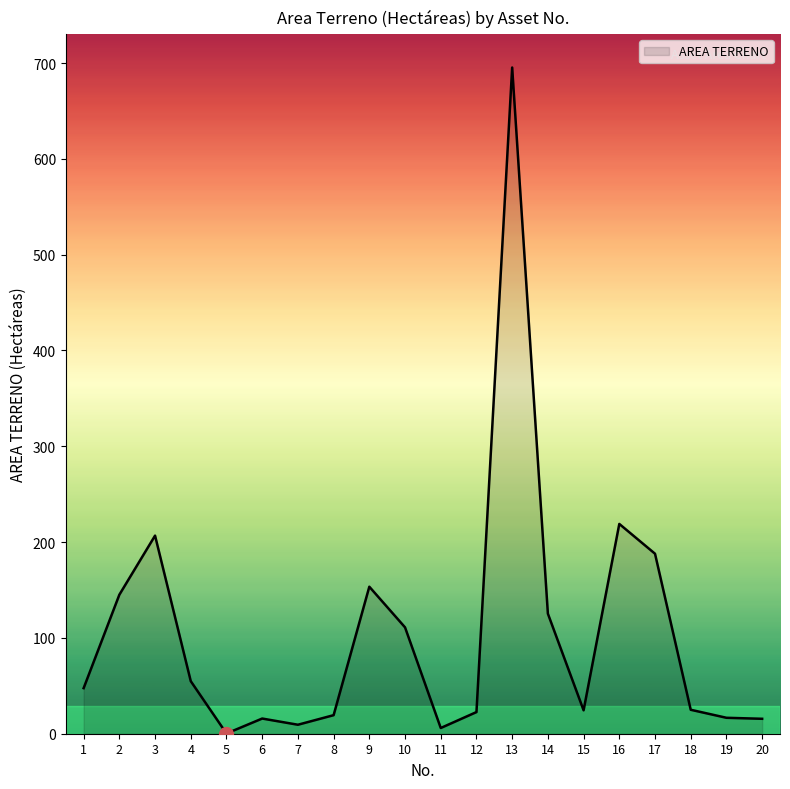

What is the difference between the maximum and minimum values?

695.1